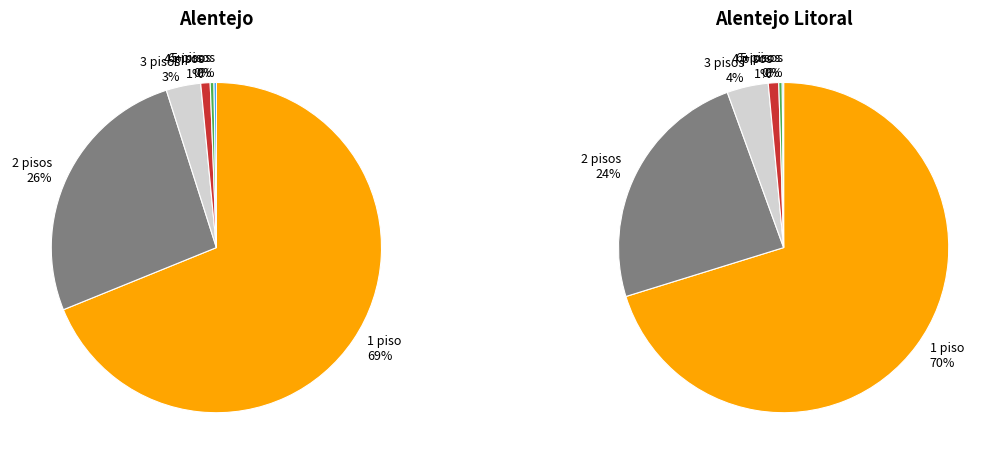

Approximately how many times larger is the value at 6+ pisos compared to 5 pisos?

0.6